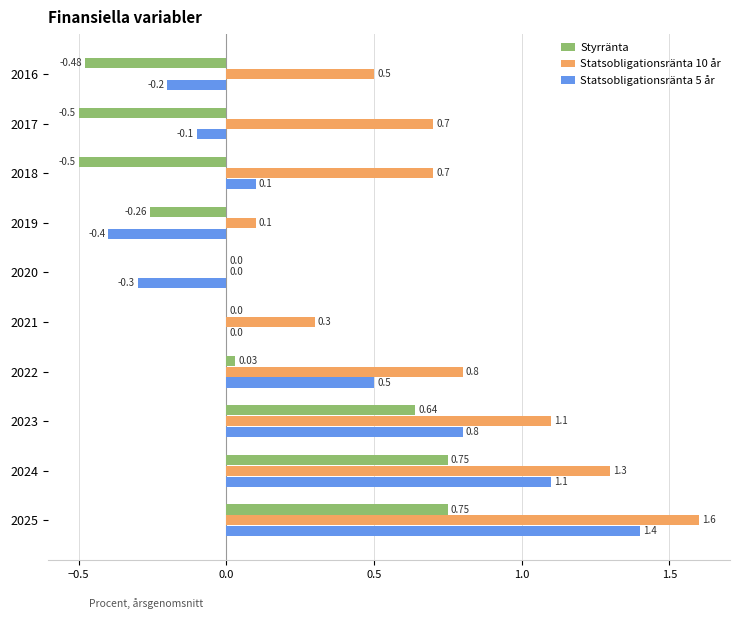

What is the average value of the Statsobligationsränta 5 år series?

0.3